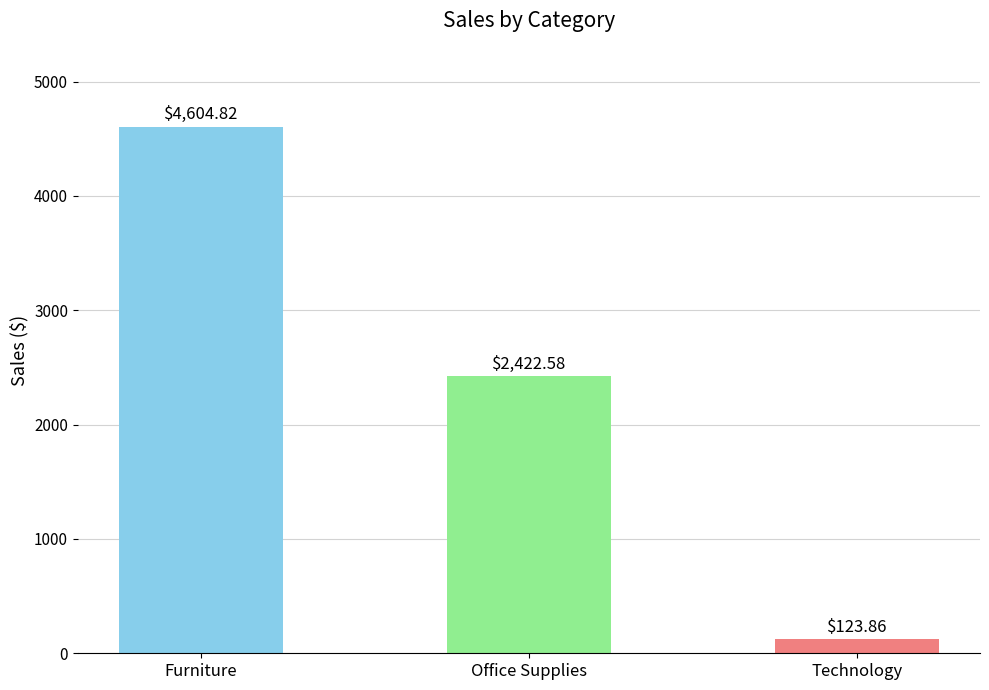

Does the chart contain stacked bars?

No